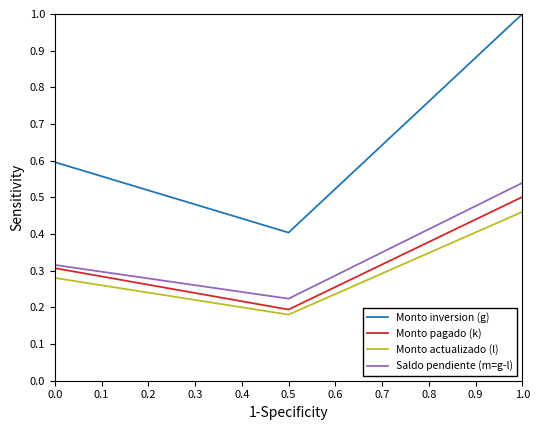

How many series are shown in this chart?

4